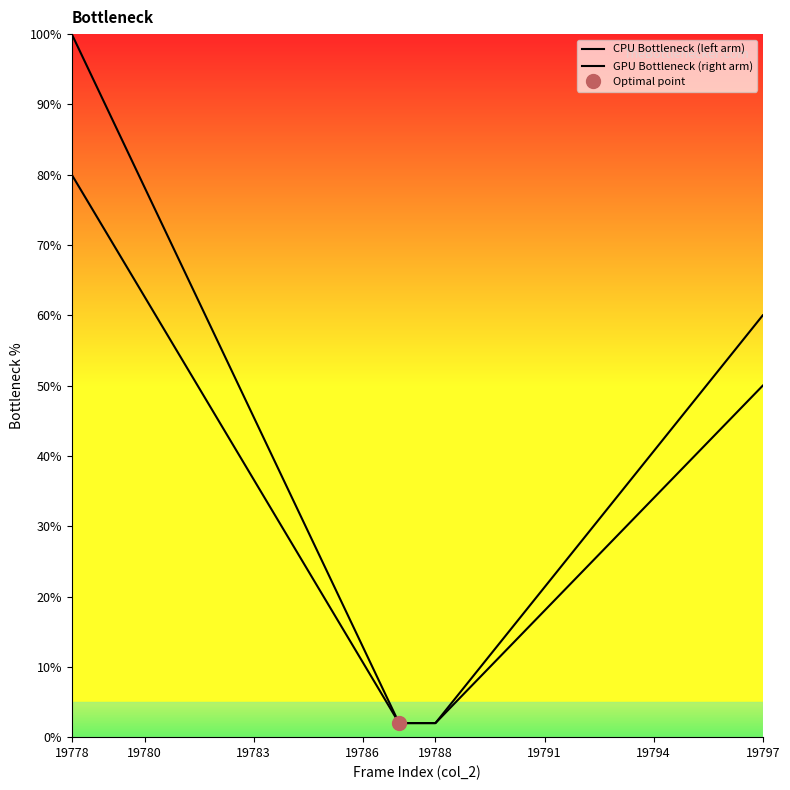

What is the average value of the CPU Bottleneck (left arm) series?

38.5